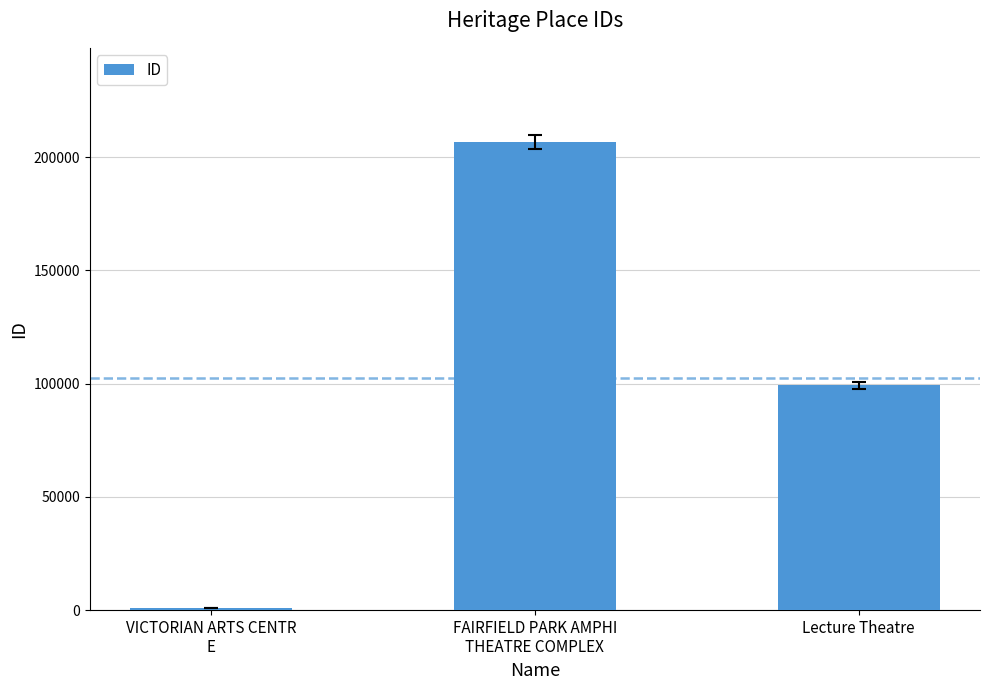

What is the difference between the maximum and minimum values?

205873